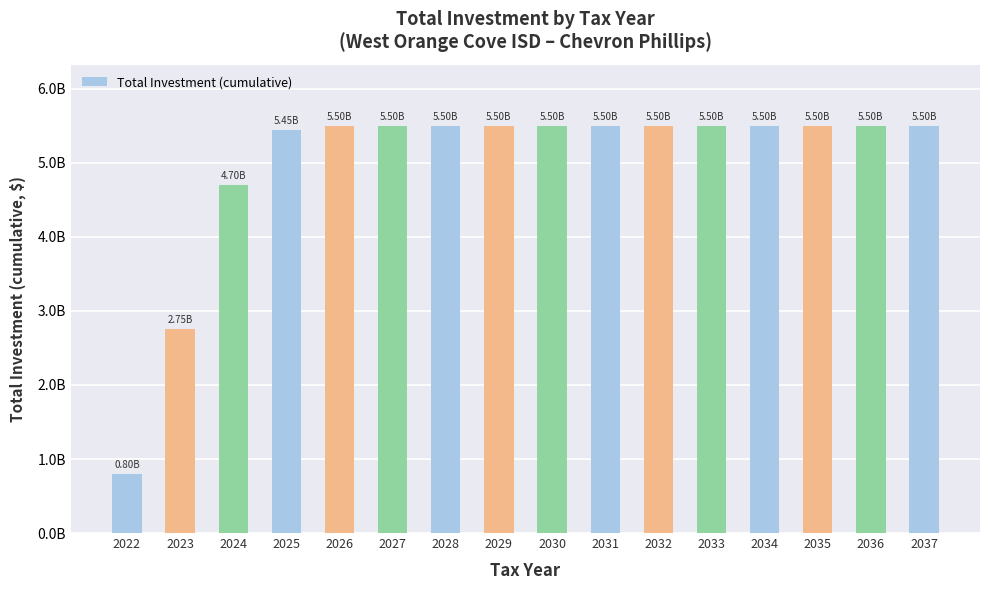

List the labels in order of value, largest first.

2026, 2027, 2028, 2029, 2030, 2031, 2032, 2033, 2034, 2035, 2036, 2037, 2025, 2024, 2023, 2022